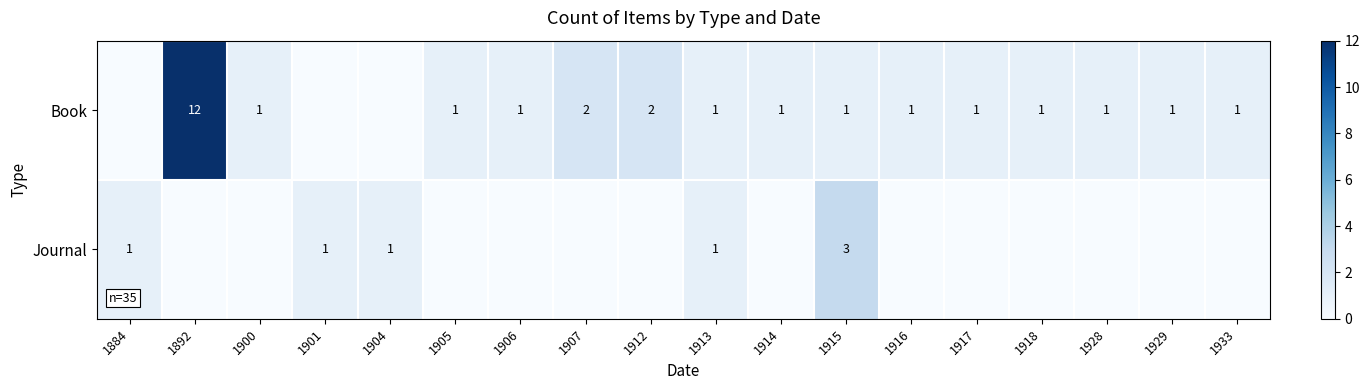

What is the sum of the Journal values at 1915 and 1901?

4